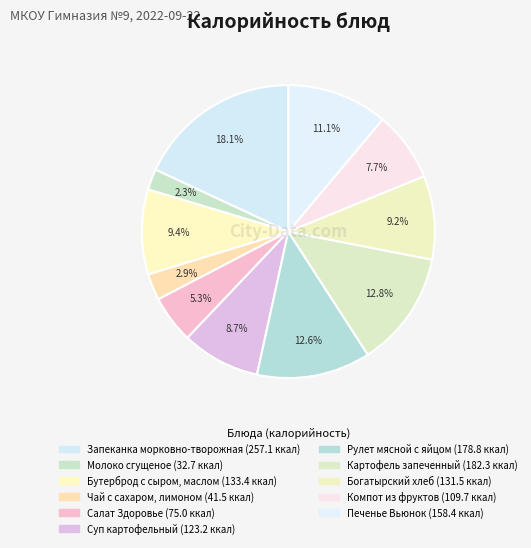

Count the number of slices in the pie.

11